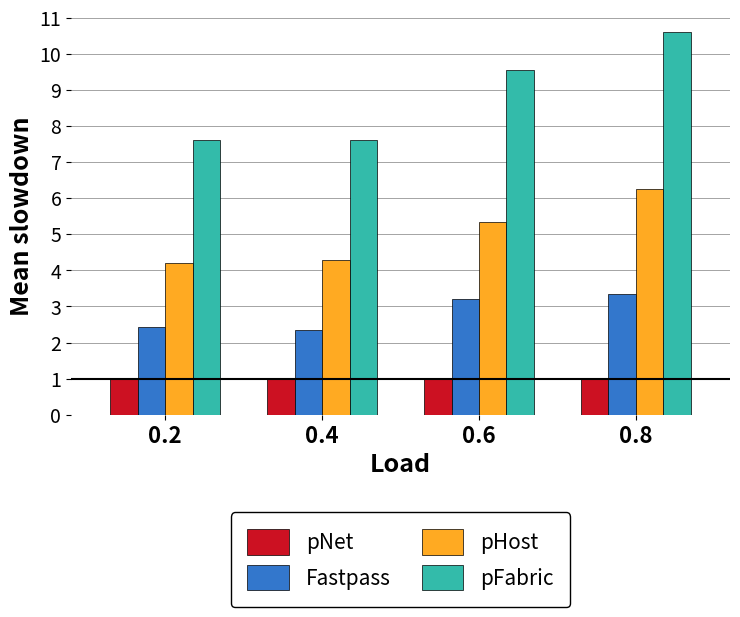

Which category has the highest value across all series?

0.8